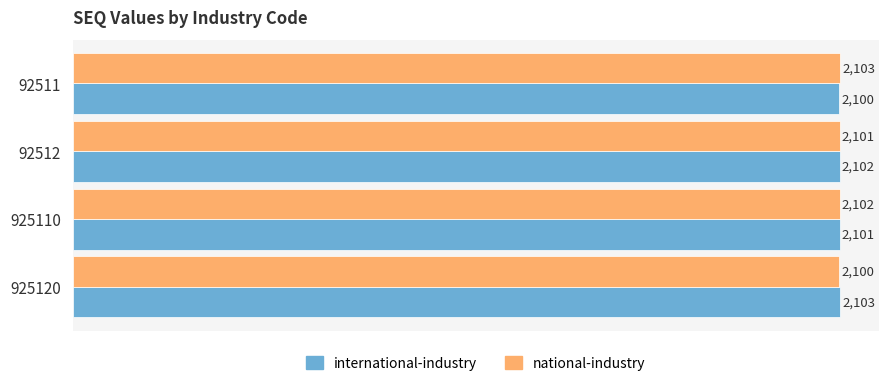

The value of national-industry at 925110 is 2102. True or false?

True